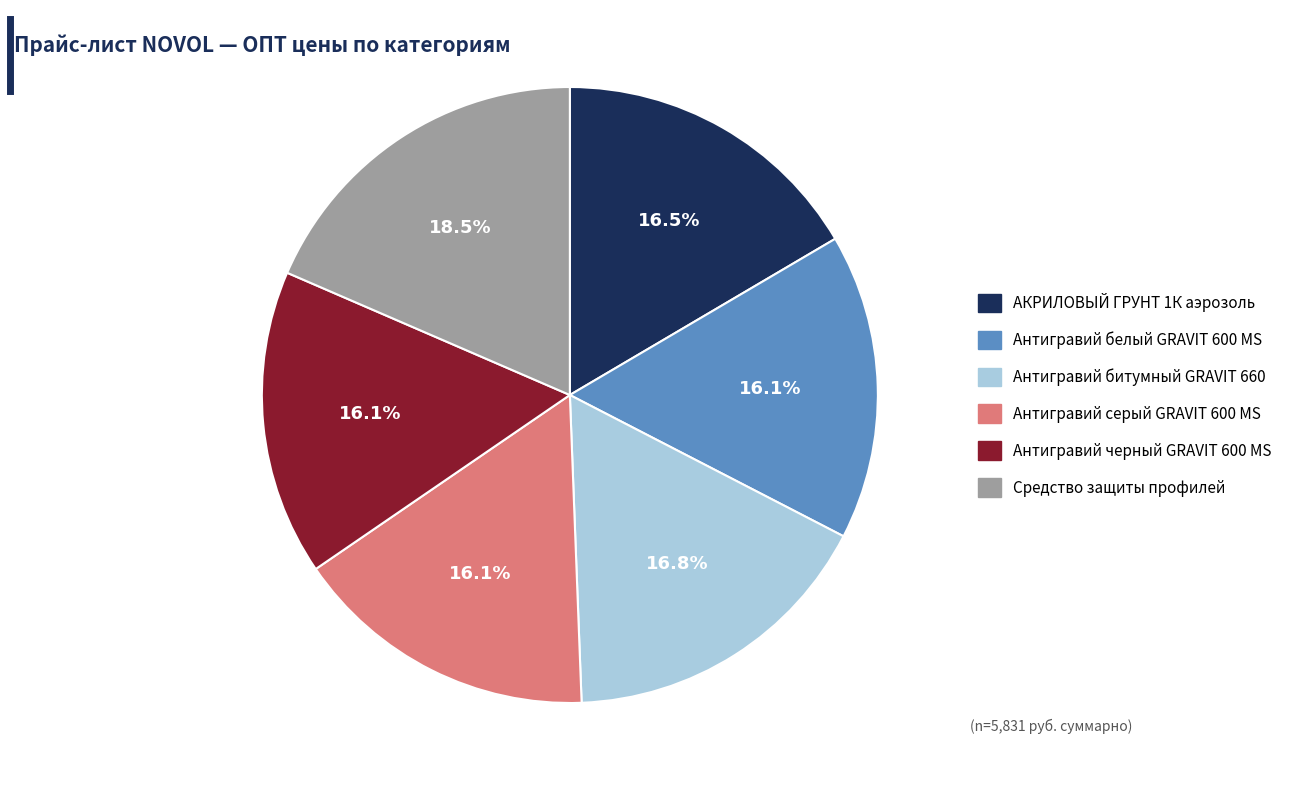

Is there a majority slice in this chart?

No